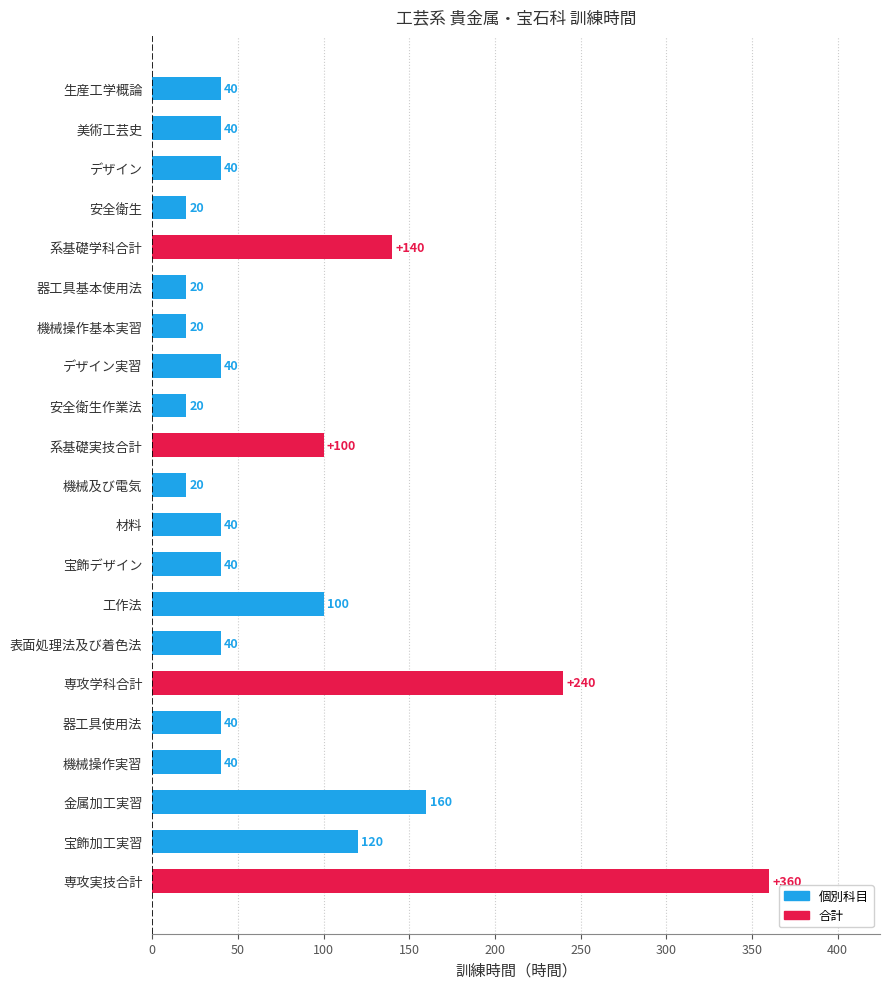

At which label is the value closest to 190?

金属加工実習